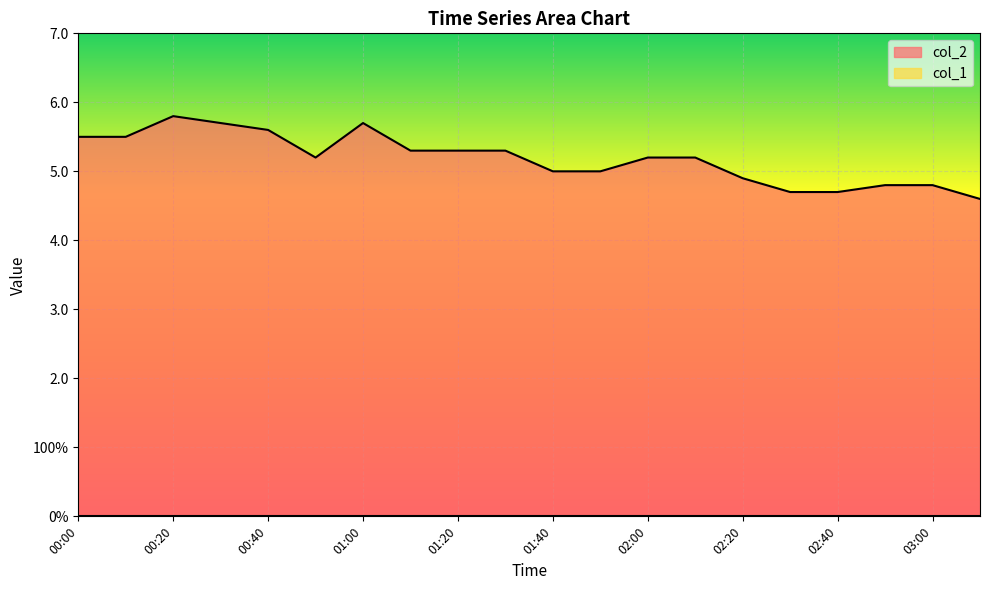

What is the greatest value displayed?

5.8